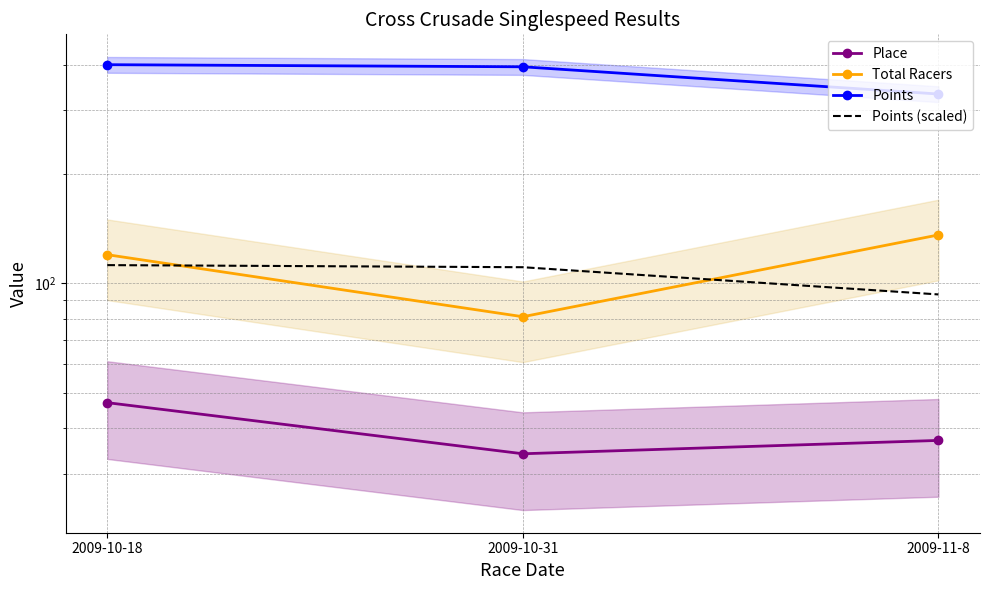

Is this an area chart (filled region under the line)?

No